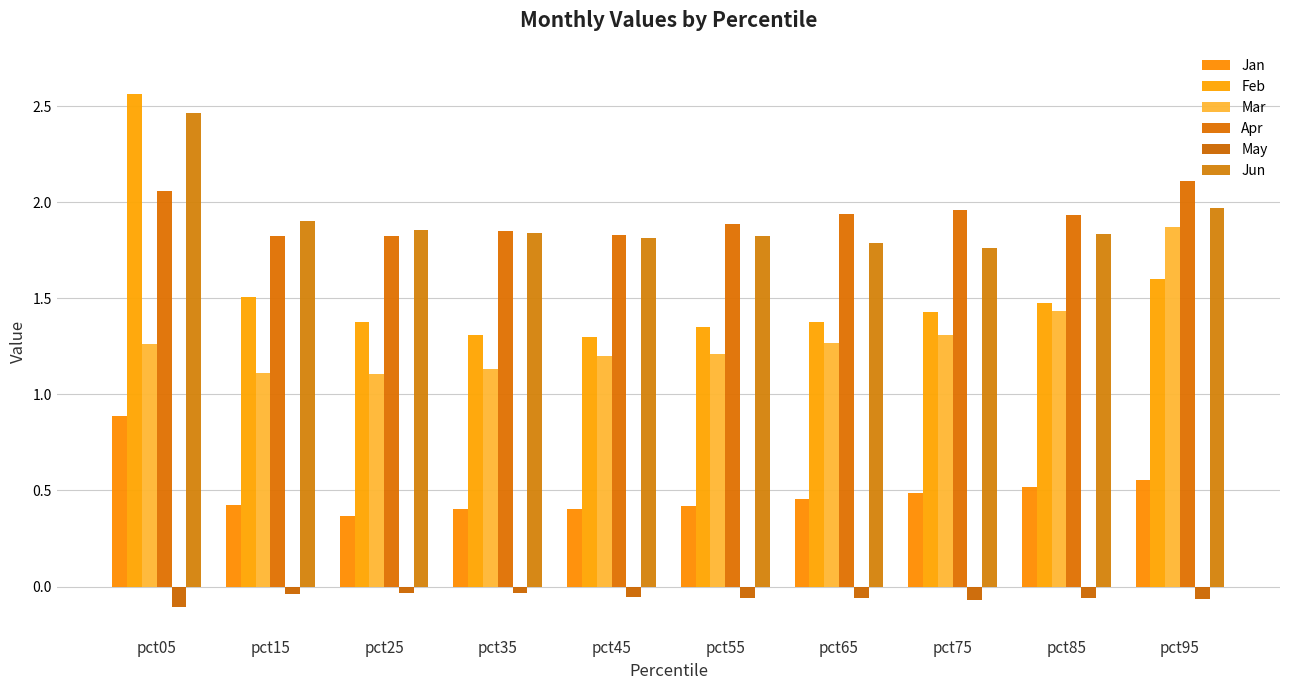

How many data points does each series have?

10